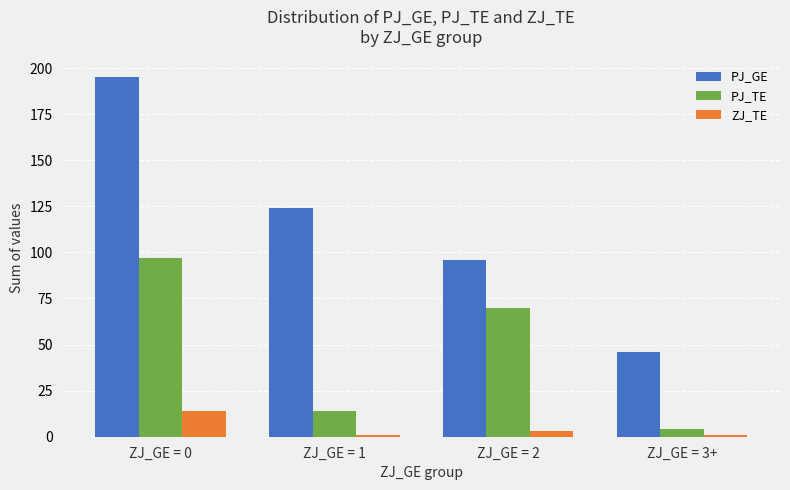

What is the value of the PJ_GE bar at the 1st from the left?

195